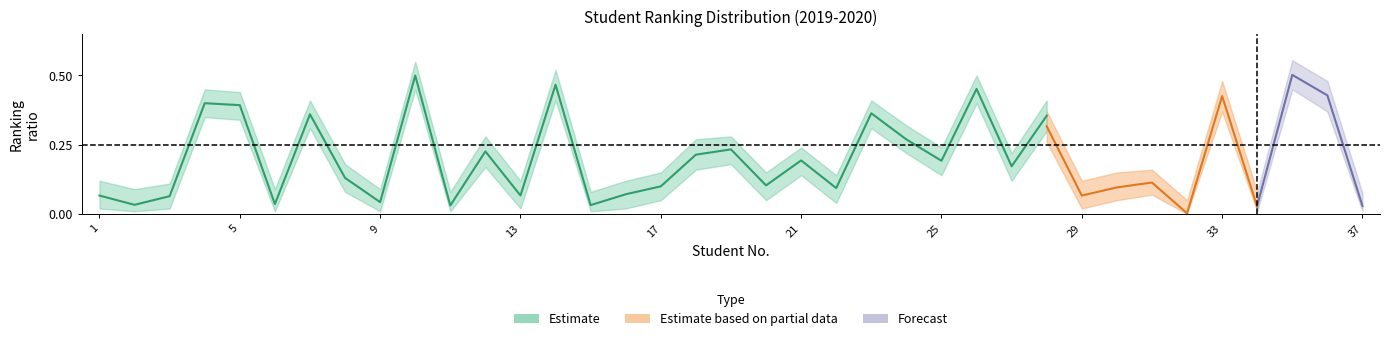

What is the spread (max minus min) of values at 24?

0.2